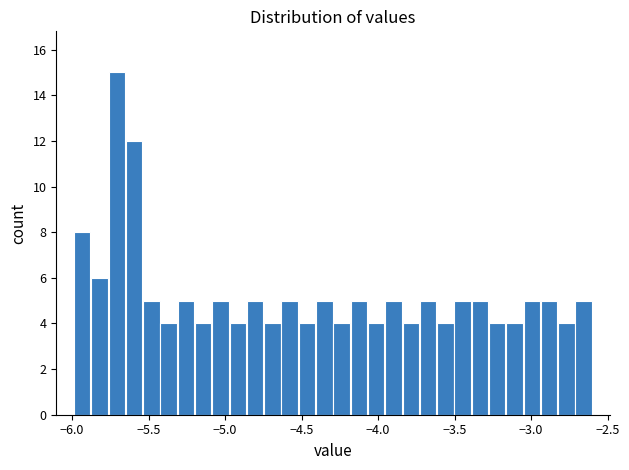

Read against the x-axis, roughly where is the centre of the tallest bar?

-5.70